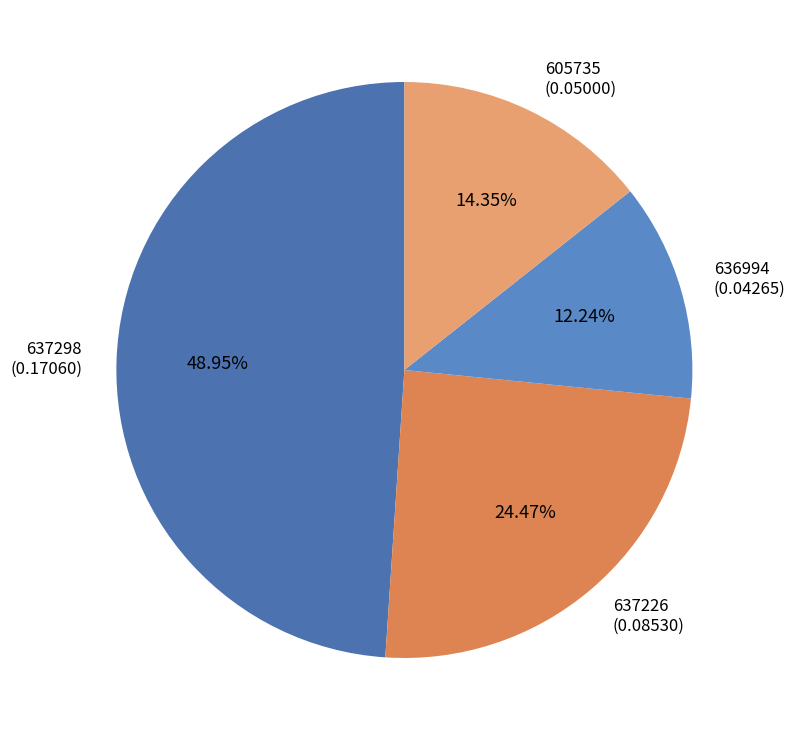

To the nearest percent, what is the difference between the 636994 and 637298 slice percentages?

37%